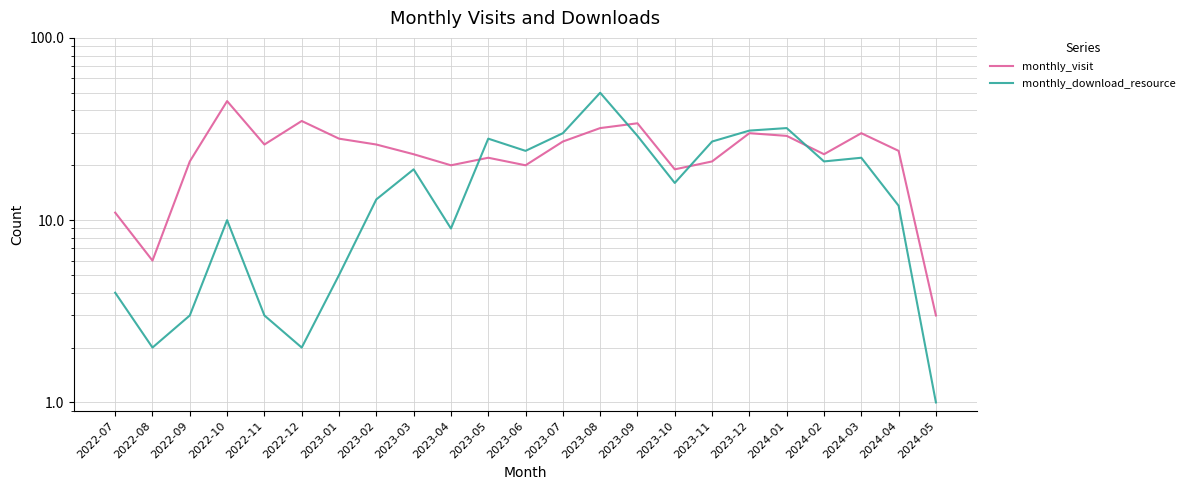

Rank the categories by monthly_download_resource value from lowest to highest.

2024-05, 2022-08, 2022-12, 2022-09, 2022-11, 2022-07, 2023-01, 2023-04, 2022-10, 2024-04, 2023-02, 2023-10, 2023-03, 2024-02, 2024-03, 2023-06, 2023-11, 2023-05, 2023-09, 2023-07, 2023-12, 2024-01, 2023-08